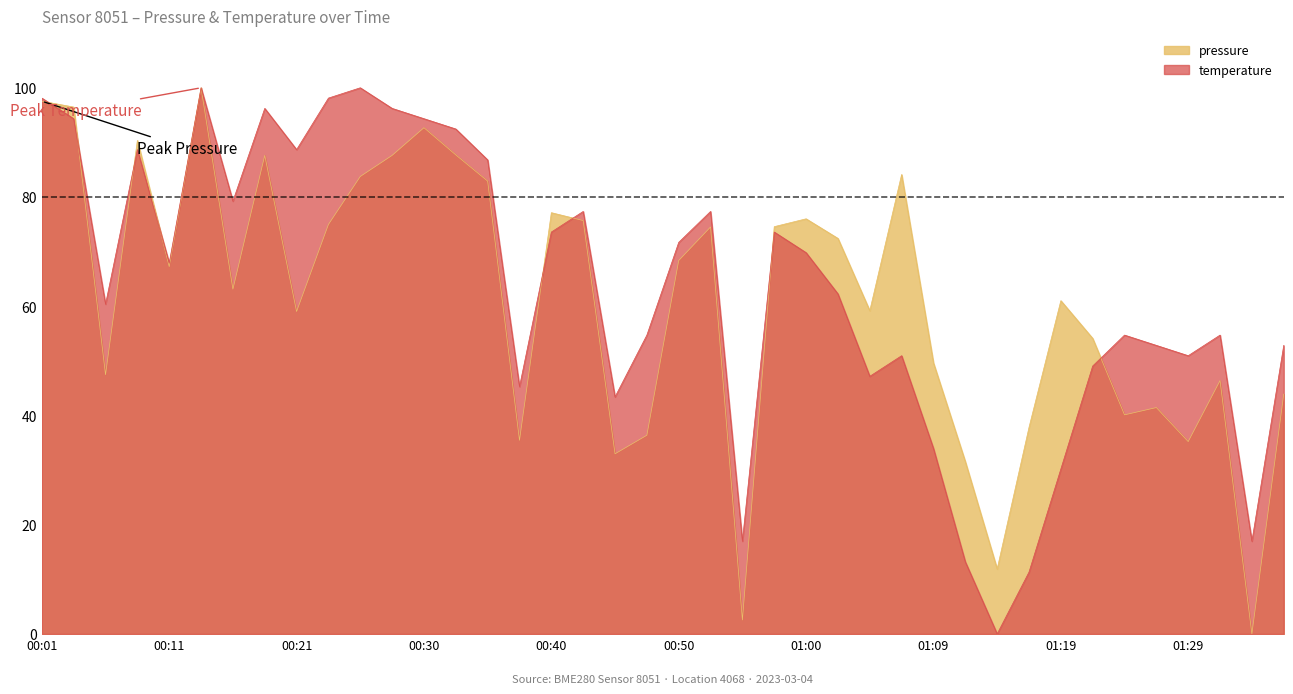

After their last crossing, which series has the higher values: pressure or temperature?

temperature